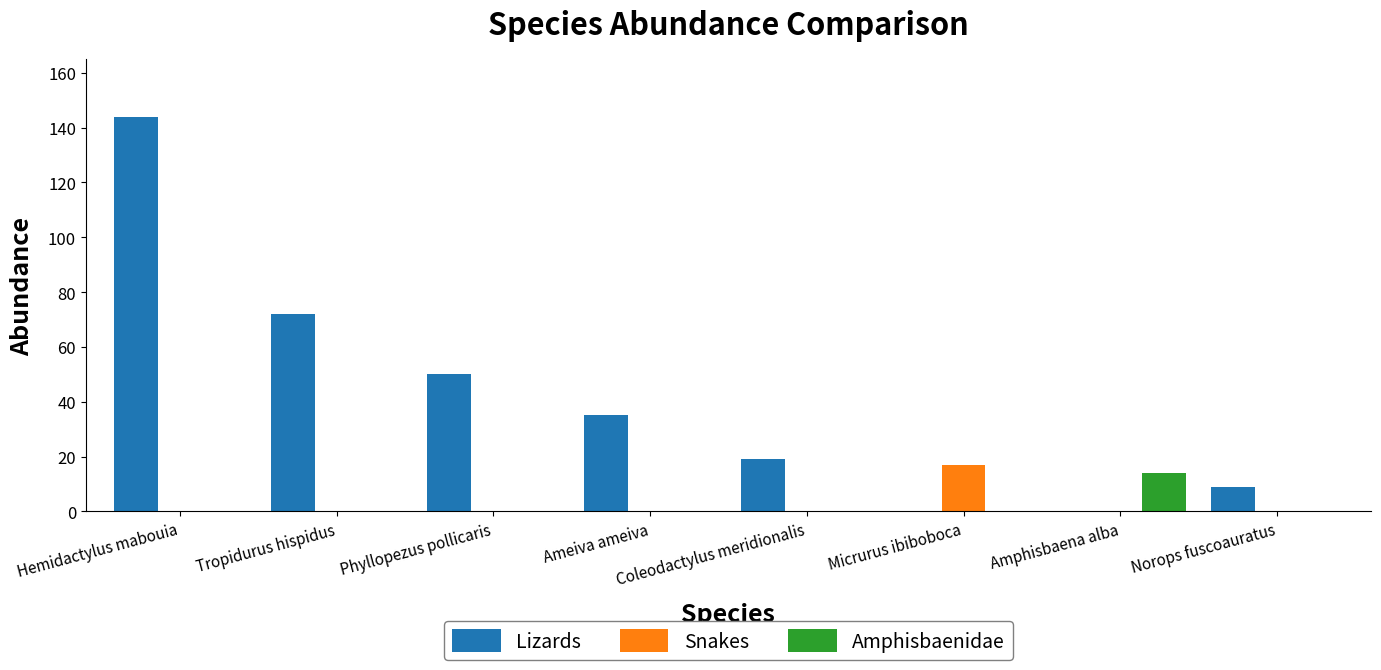

Is it true that Snakes equals 0 at Coleodactylus meridionalis?

True